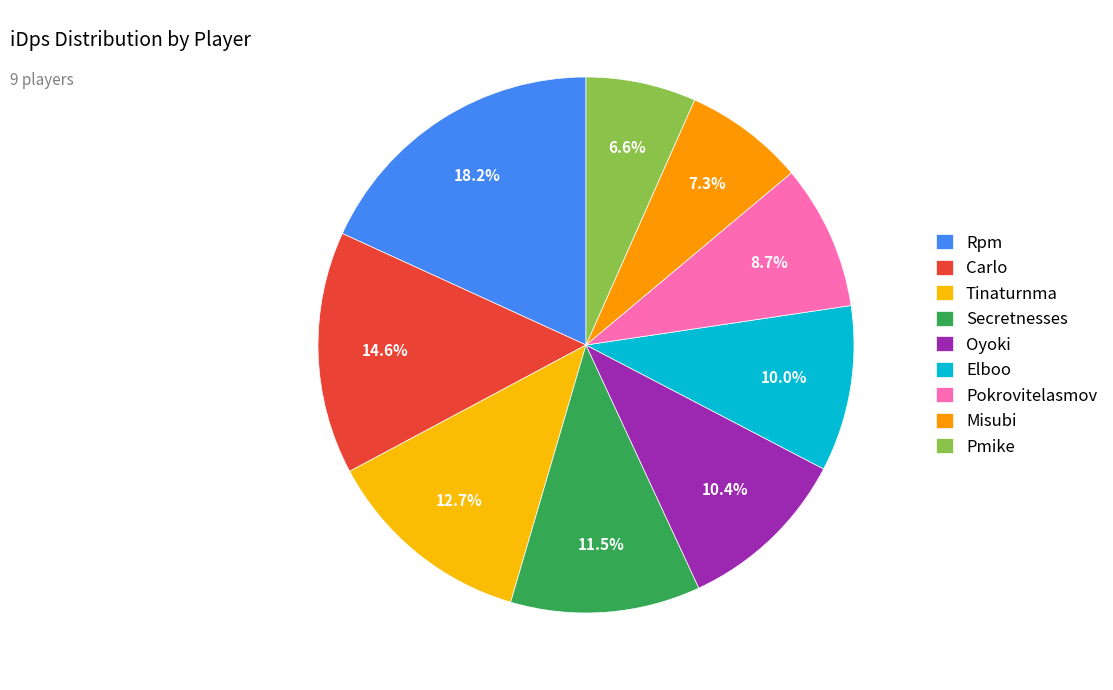

How many segments does this pie chart have?

9